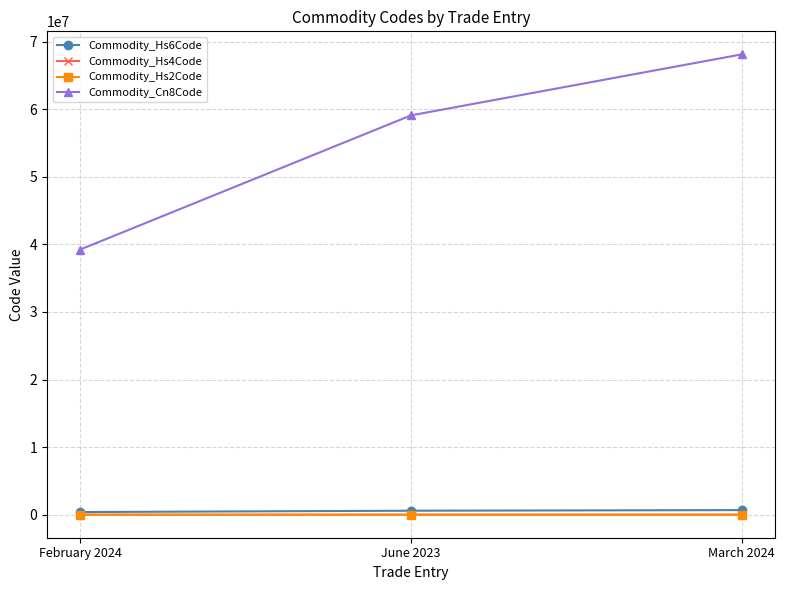

What position from the left is February 2024?

1